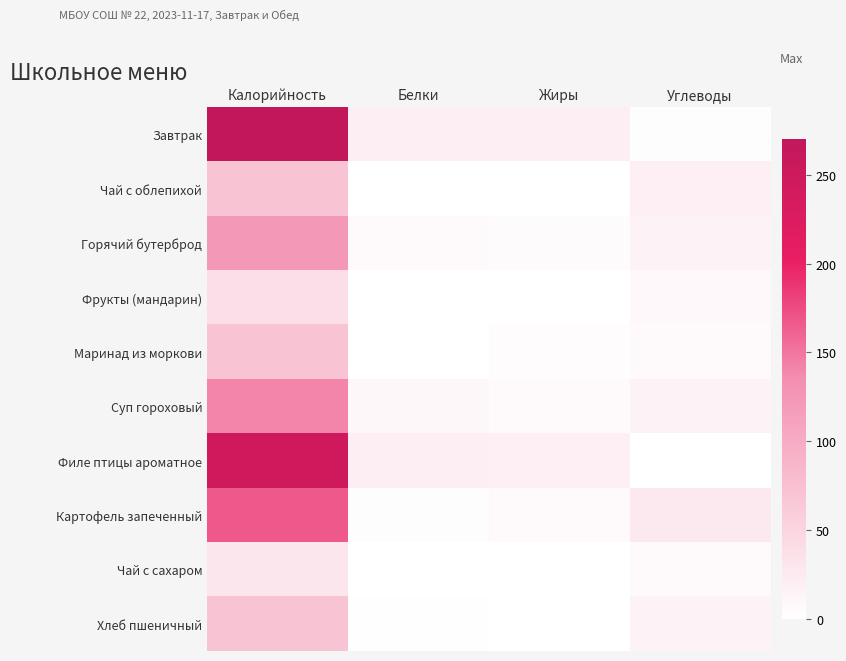

Reading left to right, list all the values displayed in this chart.

Завтрак: Калорийность=270	Белки=19	Жиры=20	Углеводы=3
Чай с облепихой: Калорийность=70	Белки=0	Жиры=0	Углеводы=18
Горячий бутерброд: Калорийность=123	Белки=6	Жиры=5	Углеводы=15
Фрукты (мандарин): Калорийность=38	Белки=1	Жиры=0	Углеводы=8
Маринад из моркови: Калорийность=69	Белки=1	Жиры=4	Углеводы=6
Суп гороховый: Калорийность=141	Белки=9	Жиры=6	Углеводы=14
Филе птицы ароматное: Калорийность=247	Белки=19	Жиры=18	Углеводы=1
Картофель запеченный: Калорийность=167	Белки=3	Жиры=6	Углеводы=26
Чай с сахаром: Калорийность=29	Белки=0	Жиры=0	Углеводы=7
Хлеб пшеничный: Калорийность=71	Белки=2	Жиры=0	Углеводы=15